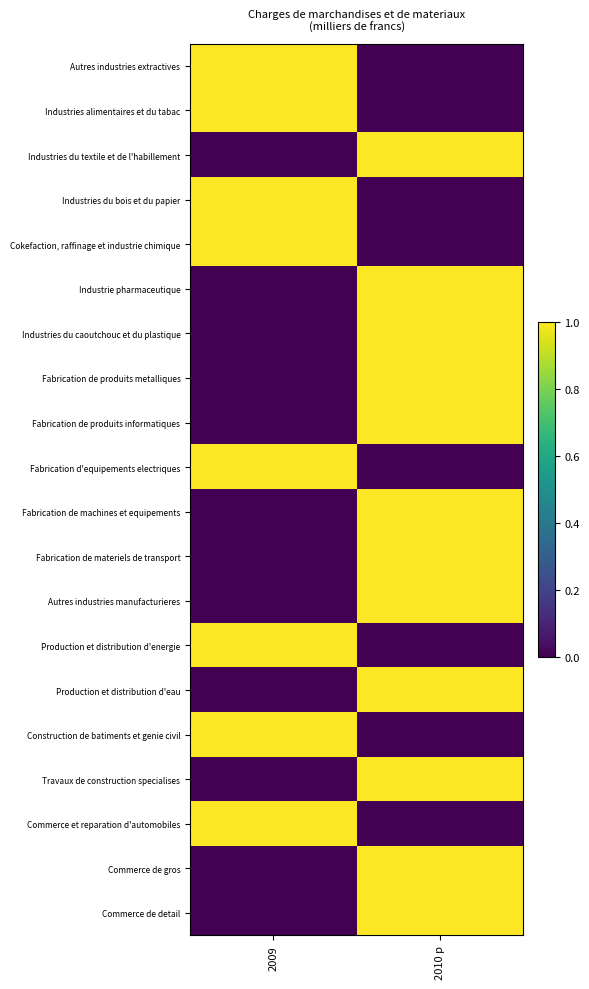

Reading left to right, extract all data points from this chart.

Autres industries extractives: 2009=1	2010 p=0
Industries alimentaires et du tabac: 2009=1	2010 p=0
Industries du textile et de l'habillement: 2009=0	2010 p=1
Industries du bois et du papier: 2009=1	2010 p=0
Cokefaction, raffinage et industrie chimique: 2009=1	2010 p=0
Industrie pharmaceutique: 2009=0	2010 p=1
Industries du caoutchouc et du plastique: 2009=0	2010 p=1
Fabrication de produits metalliques: 2009=0	2010 p=1
Fabrication de produits informatiques: 2009=0	2010 p=1
Fabrication d'equipements electriques: 2009=1	2010 p=0
Fabrication de machines et equipements: 2009=0	2010 p=1
Fabrication de materiels de transport: 2009=0	2010 p=1
Autres industries manufacturieres: 2009=0	2010 p=1
Production et distribution d'energie: 2009=1	2010 p=0
Production et distribution d'eau: 2009=0	2010 p=1
Construction de batiments et genie civil: 2009=1	2010 p=0
Travaux de construction specialises: 2009=0	2010 p=1
Commerce et reparation d'automobiles: 2009=1	2010 p=0
Commerce de gros: 2009=0	2010 p=1
Commerce de detail: 2009=0	2010 p=1